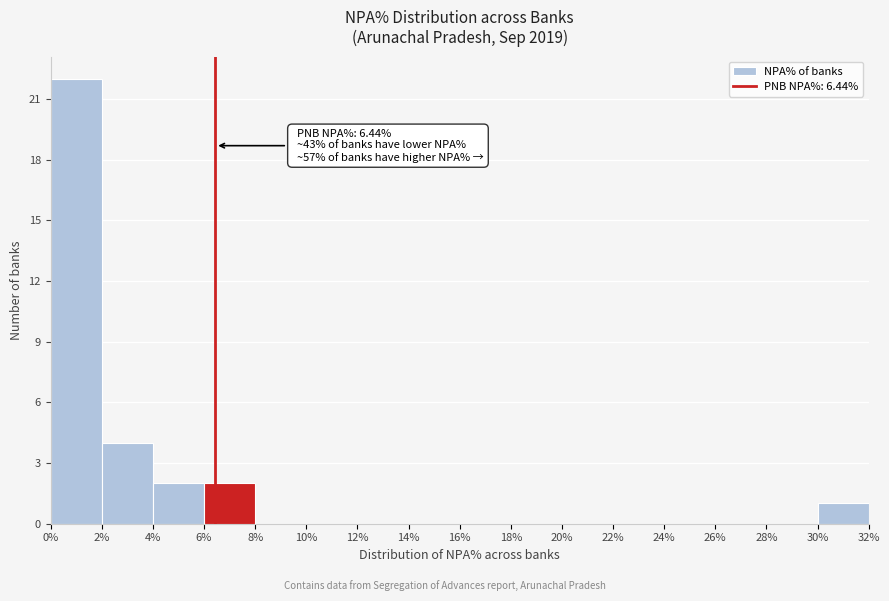

Which range on the x-axis has the tallest bar?

0% to 2%